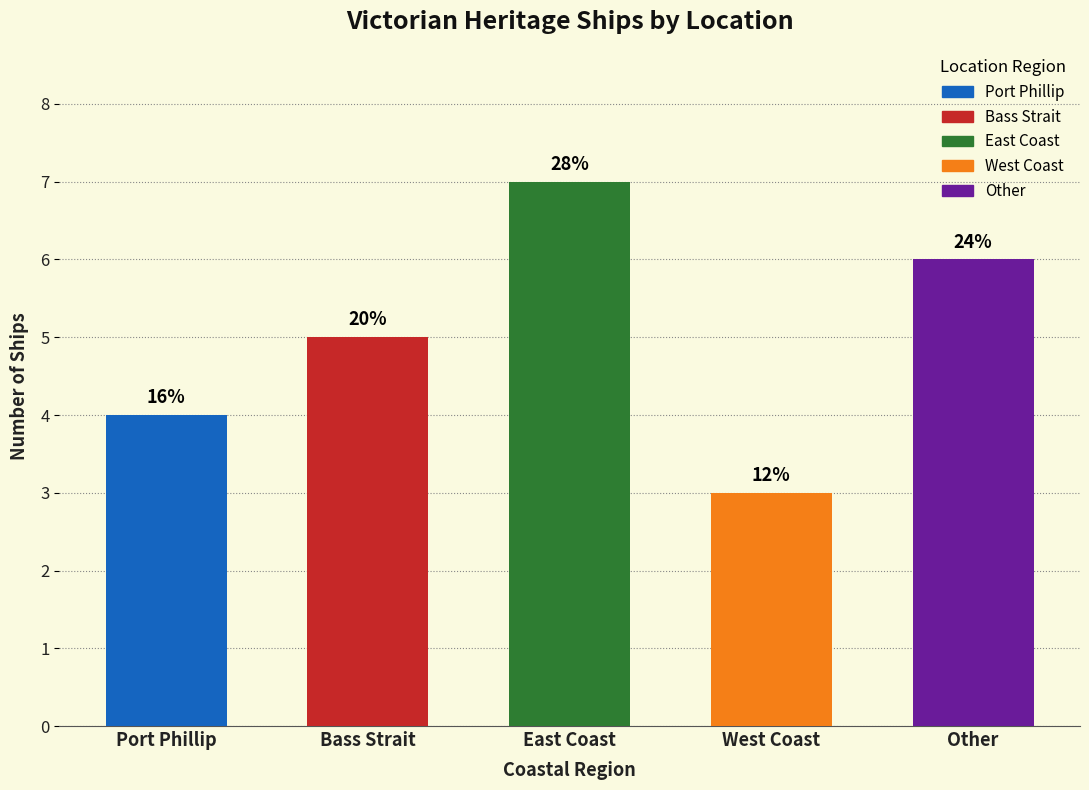

How many bars are there in total?

5